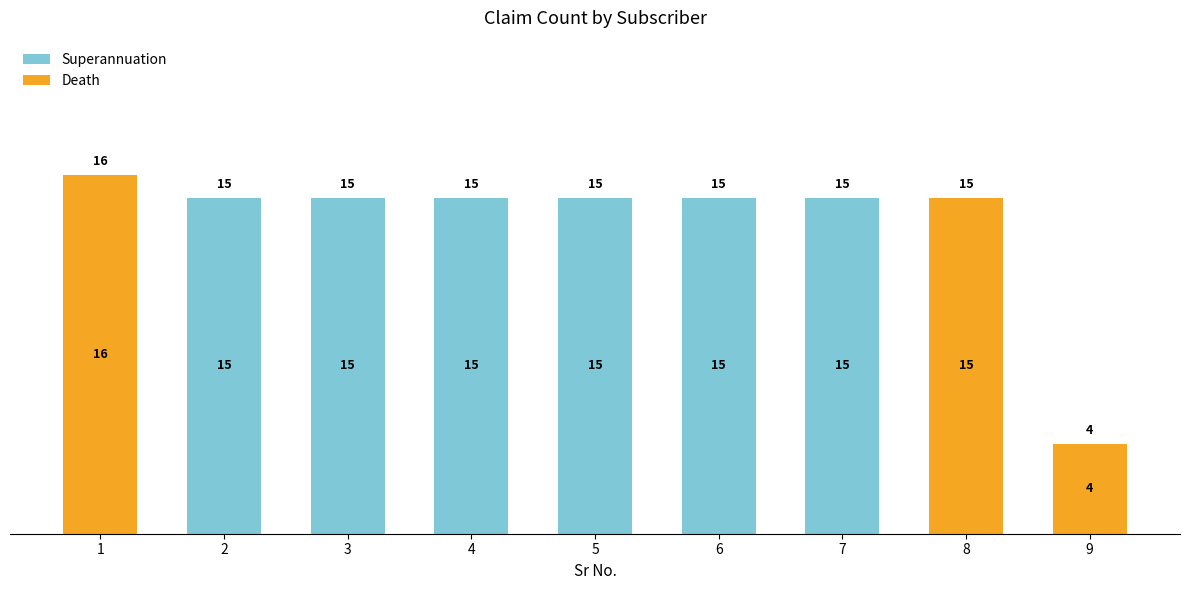

What are all the series names shown in the legend?

Superannuation, Death